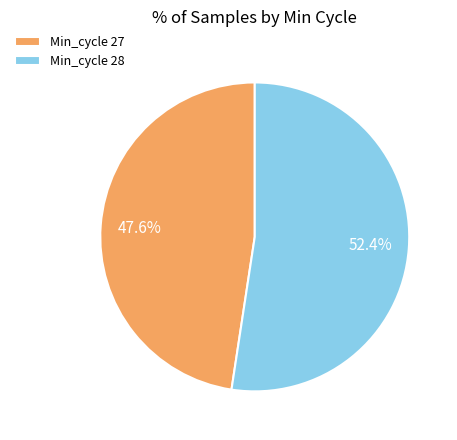

Is there any slice that represents more than half of the pie?

Yes